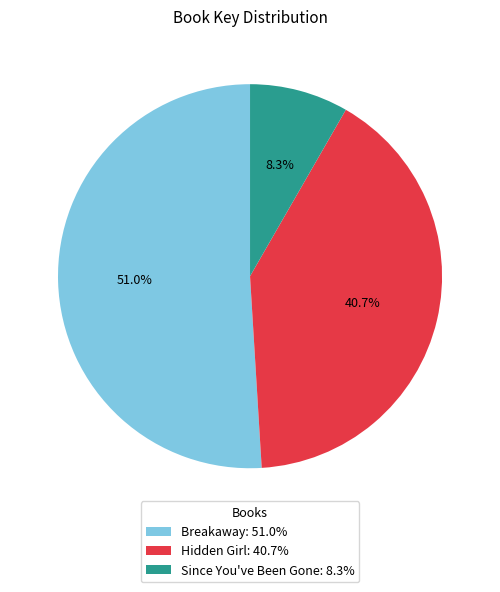

What is the total percentage of Breakaway and Hidden Girl?

91.7%